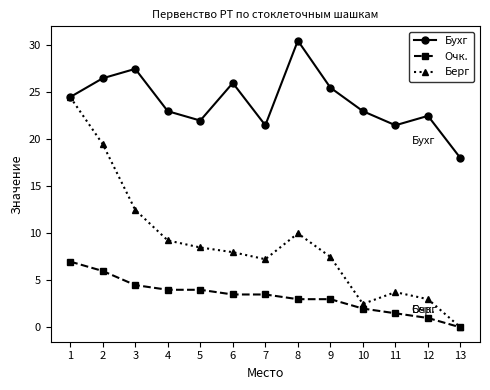

Is it true that Берг equals 7.5 at 9?

True